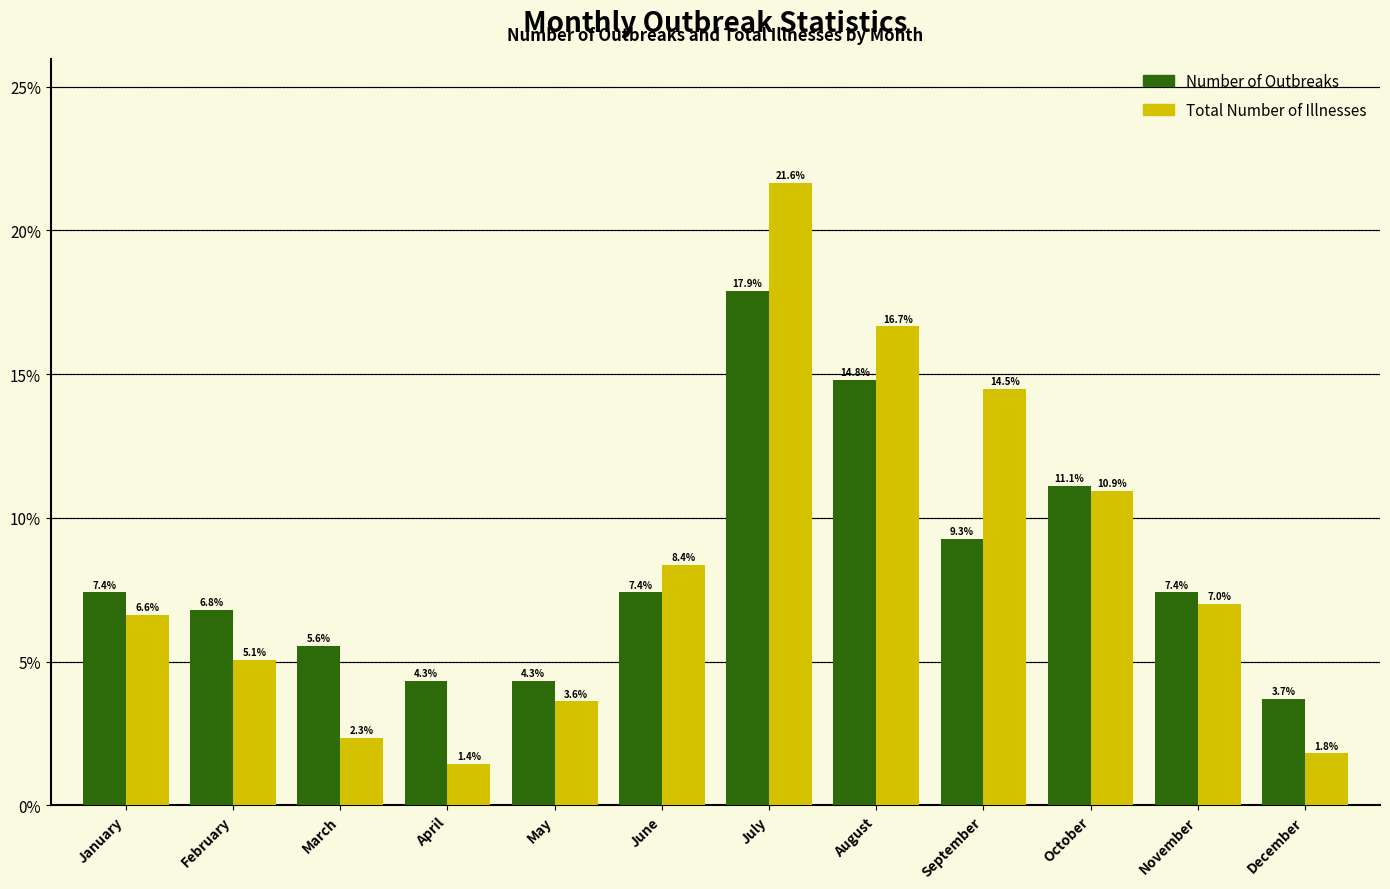

Reading left to right, transcribe all the data shown in this chart.

Number of Outbreaks: January=7.4	February=6.8	March=5.6	April=4.3	May=4.3	June=7.4	July=17.9	August=14.8	September=9.3	October=11.1	November=7.4	December=3.7
Total Number of Illnesses: January=6.6	February=5.1	March=2.3	April=1.4	May=3.6	June=8.4	July=21.6	August=16.7	September=14.5	October=10.9	November=7.0	December=1.8